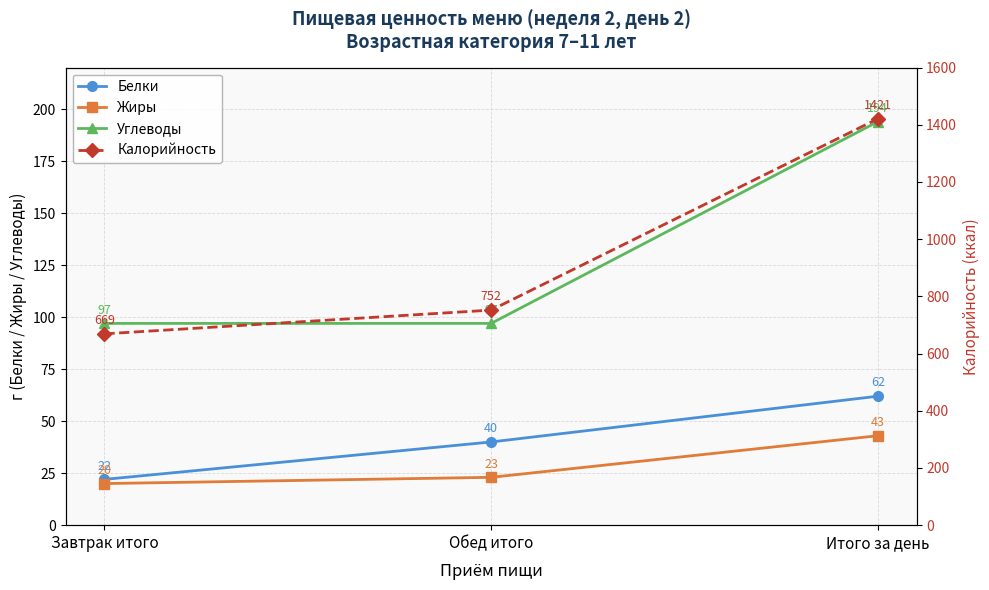

Between Завтрак итого and Обед итого, which series saw the biggest shift?

Калорийность